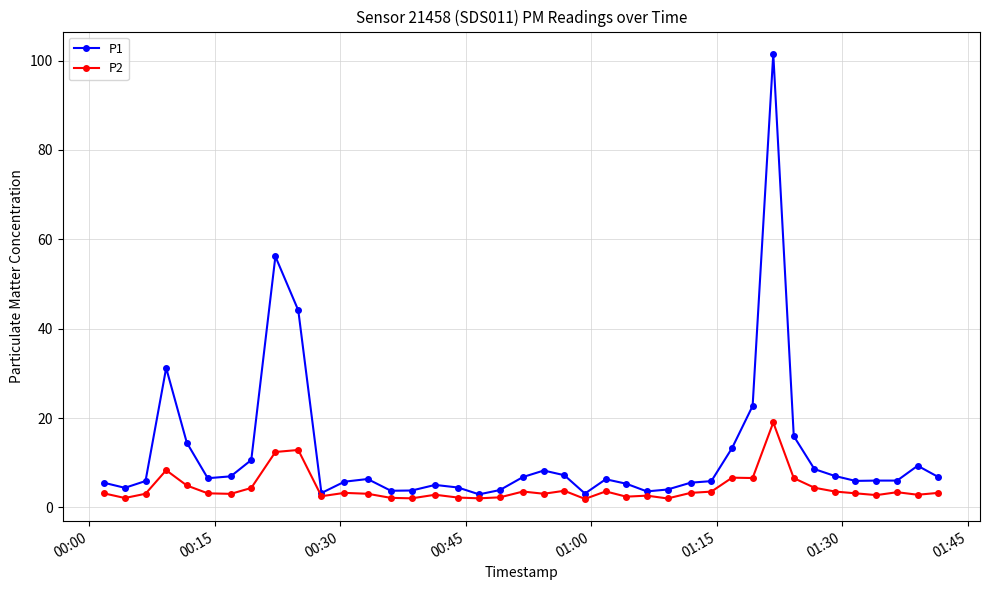

What is the maximum value shown in the chart?

101.5